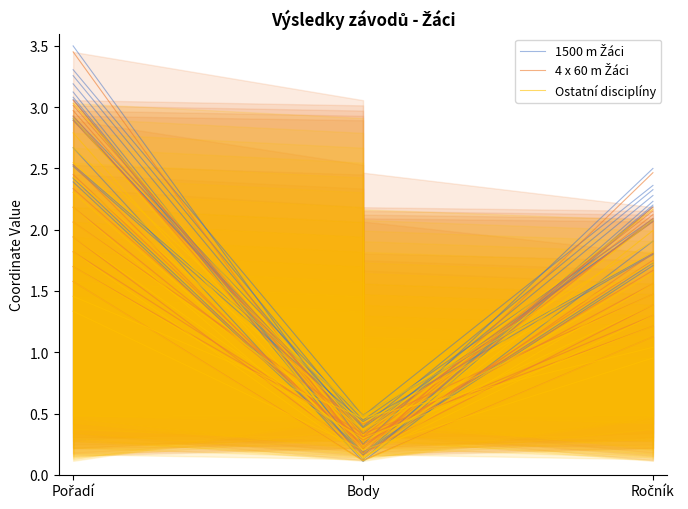

Is this an area chart (filled region under the line)?

No